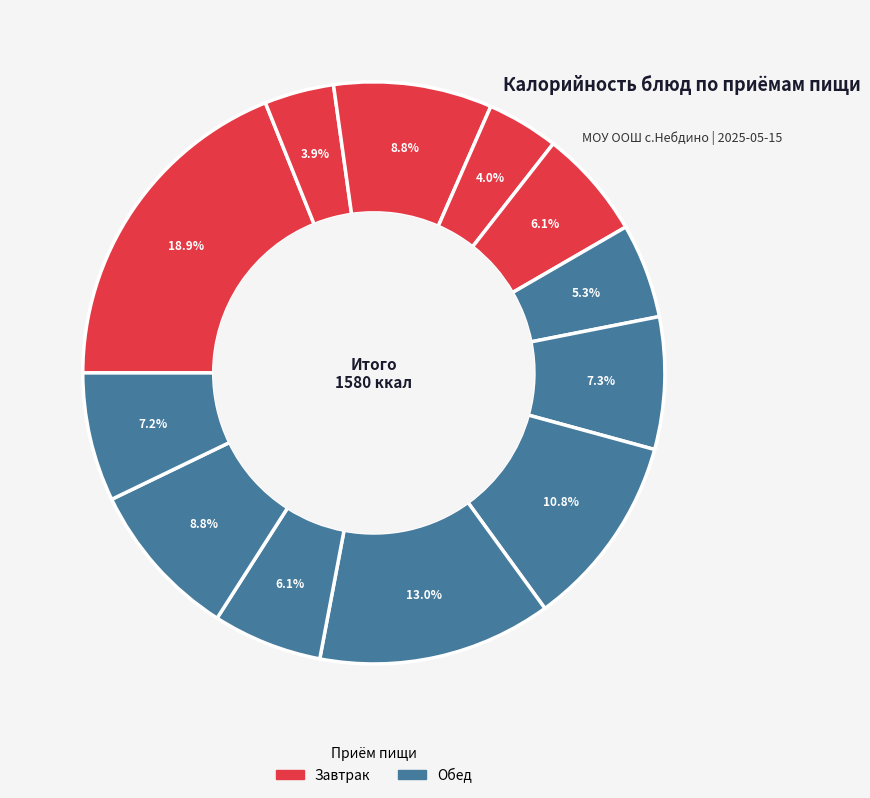

Count the number of slices in the pie.

12